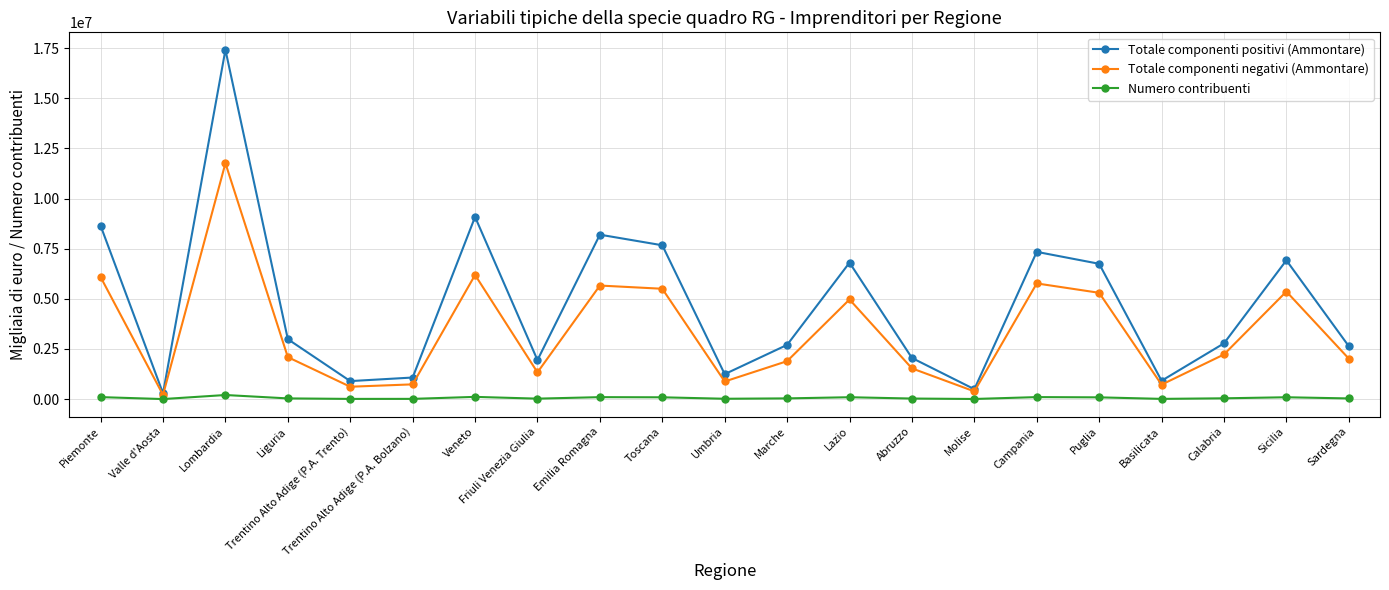

What is the value of the Totale componenti negativi (Ammontare) point at the 2nd from the left?

210246